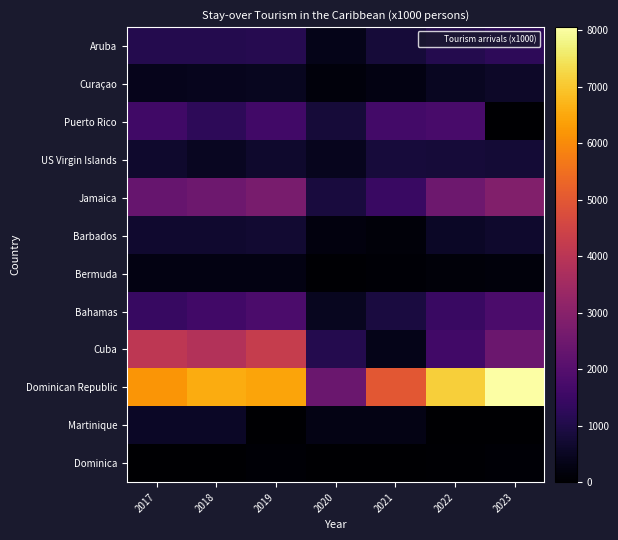

At how many categories does at least one series exceed 222?

7